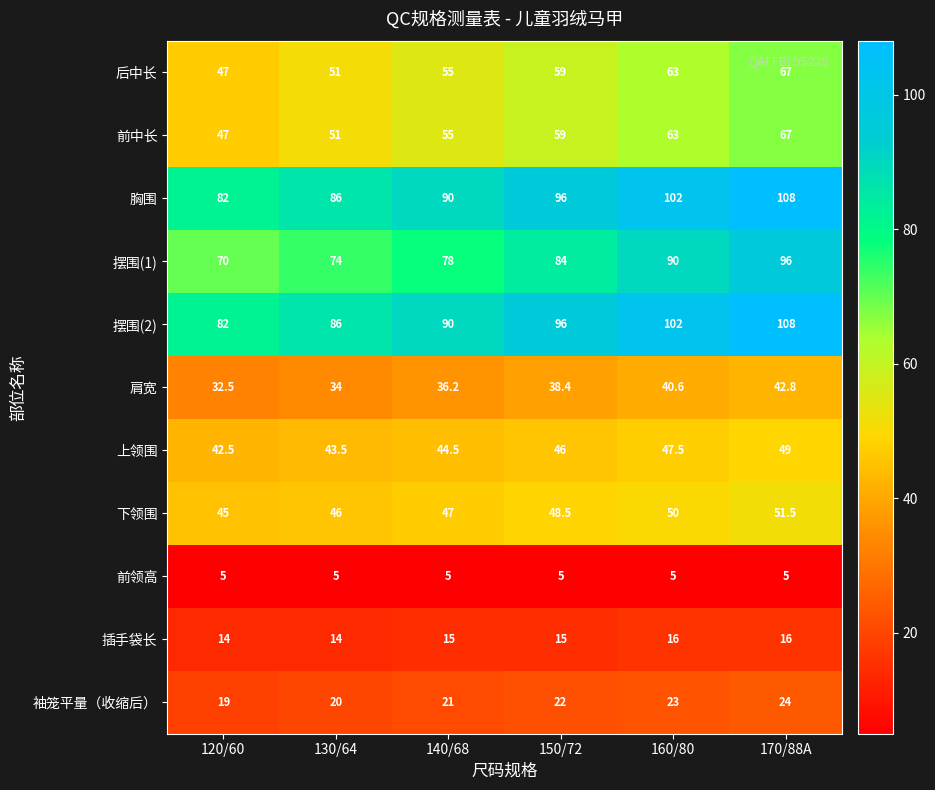

List the labels in order of 后中长 value, smallest first.

120/60, 130/64, 140/68, 150/72, 160/80, 170/88A